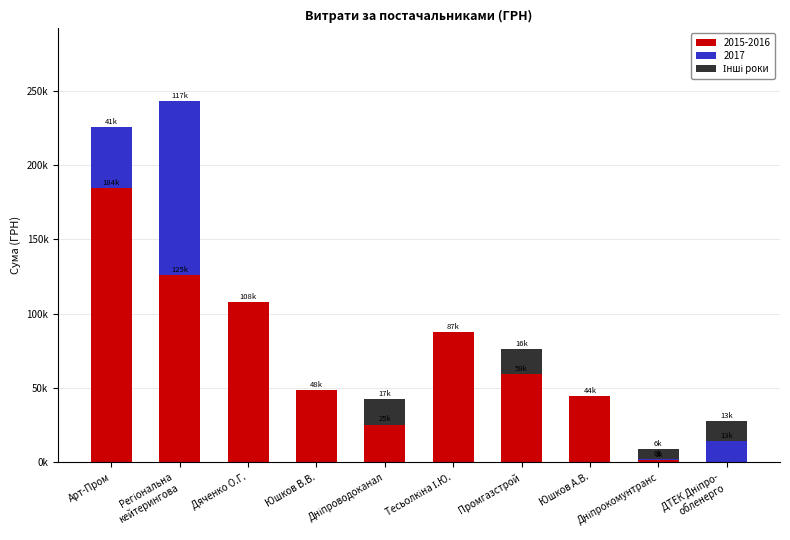

Between Арт-Пром and Дяченко О.Г., which is larger?

Арт-Пром